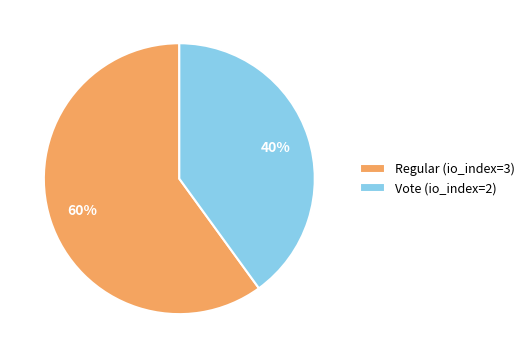

Which category has the biggest portion of the pie?

Regular (io_index=3)